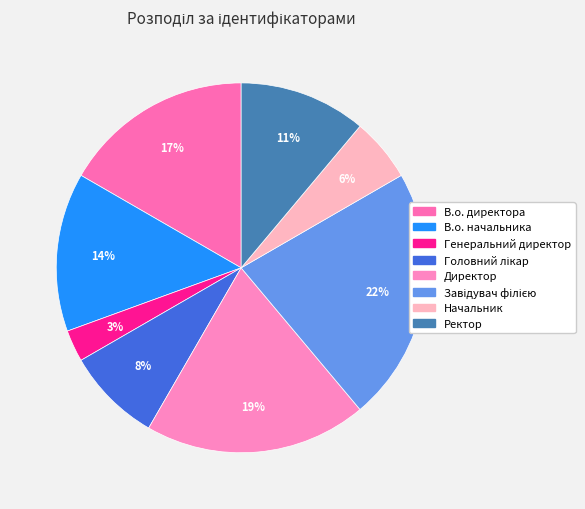

Combined, do Начальник and В.о. начальника account for over 50%?

No